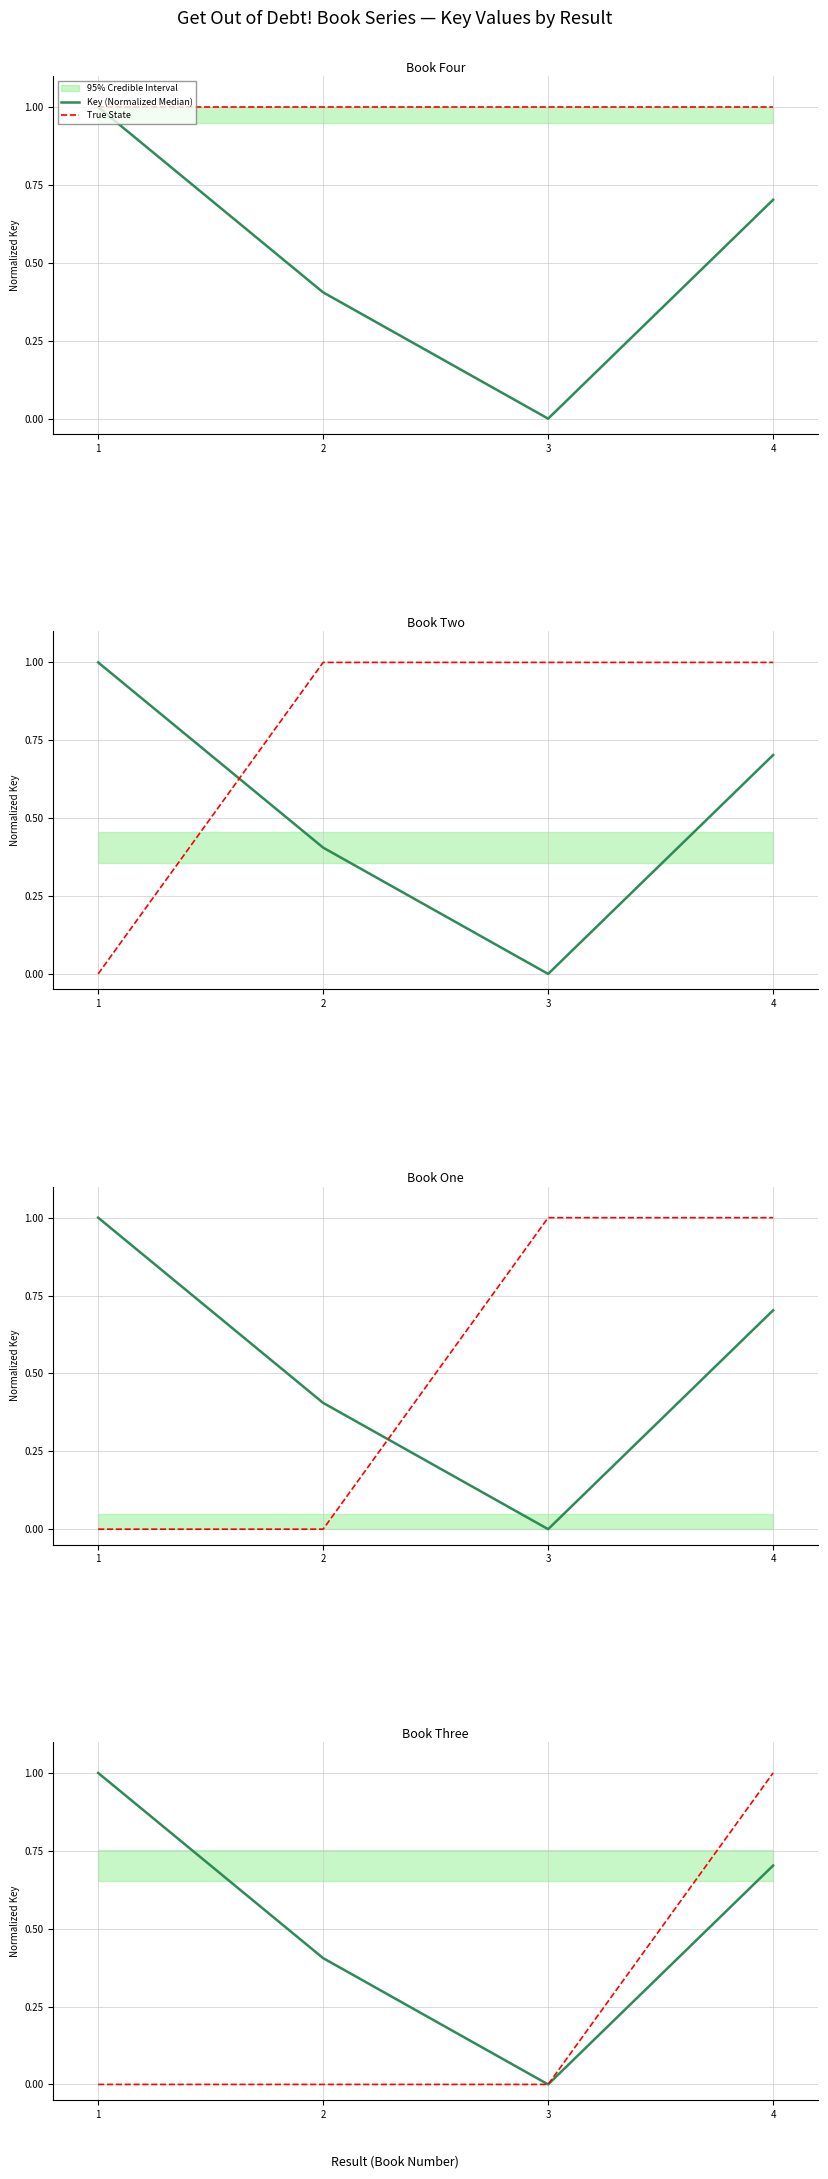

True or false: True State and Key (Normalized Median) intersect in this chart.

False